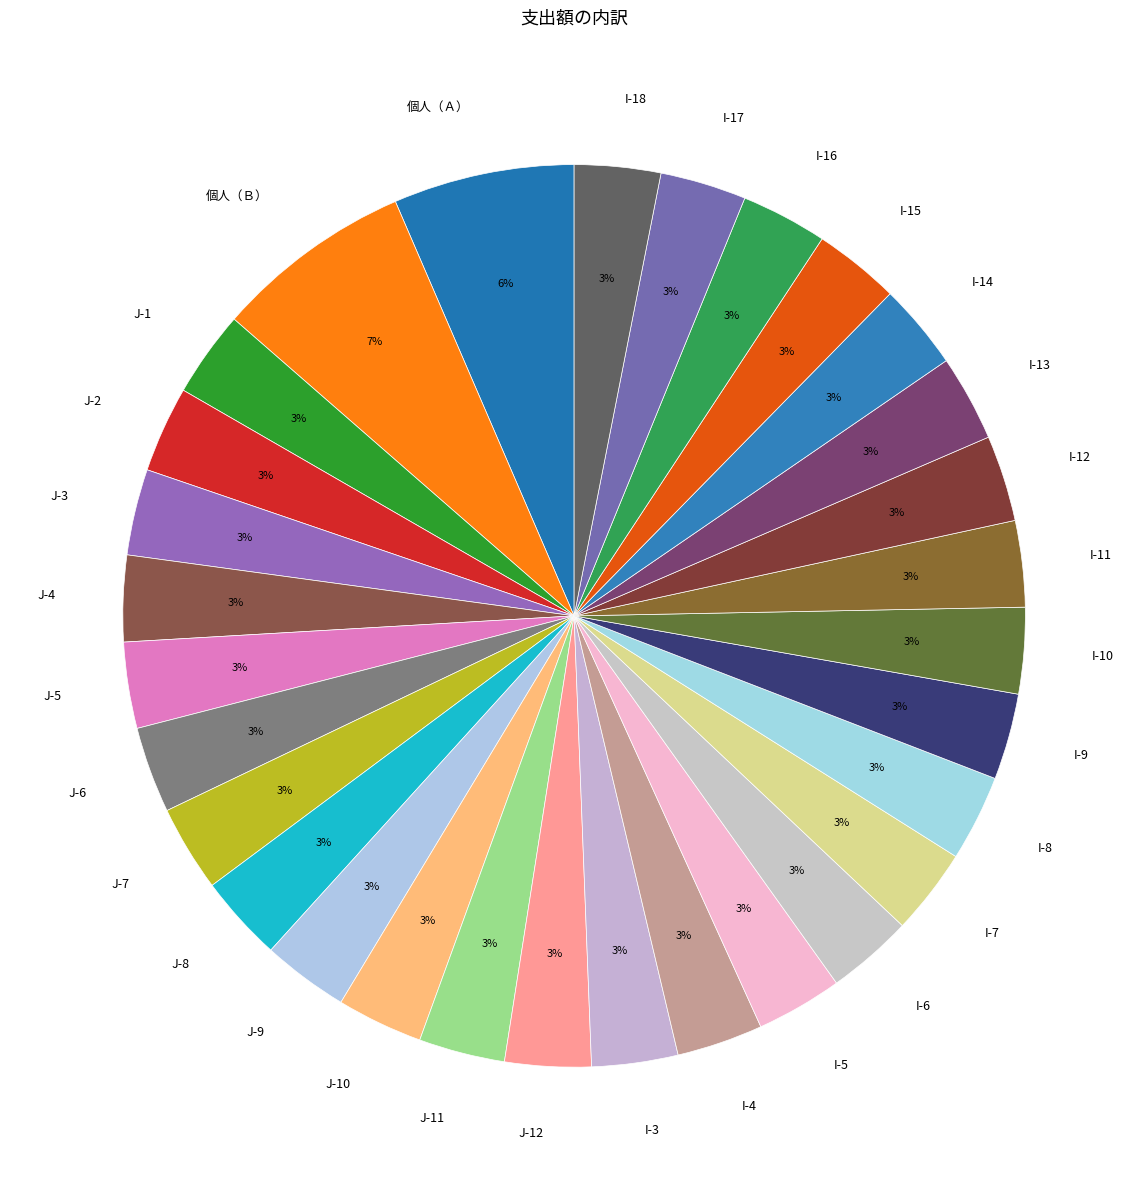

The J-3 slice represents 3% of the pie. True or false?

True